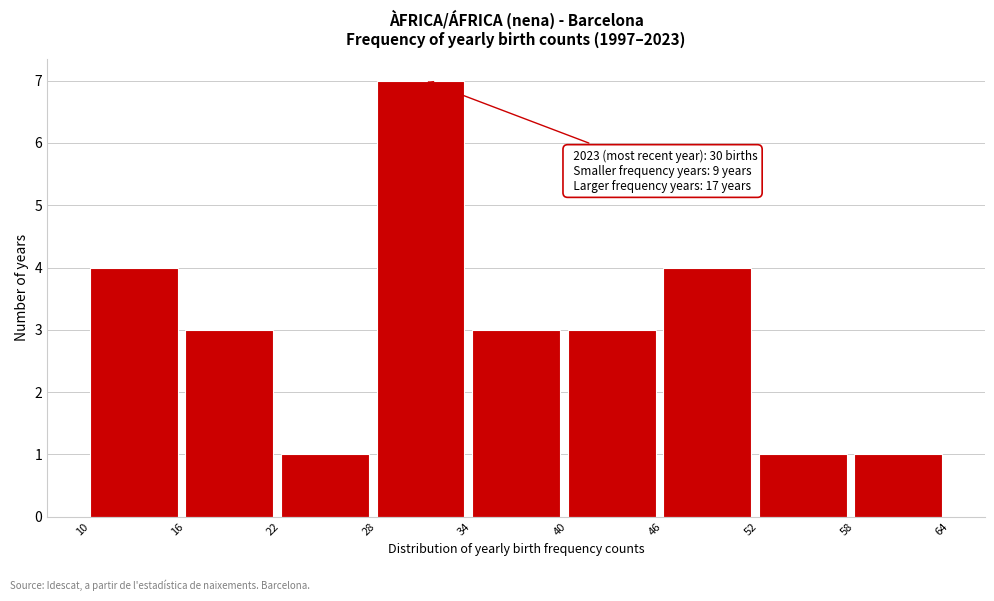

Over which range of the x-axis is the bar tallest?

28 to 34